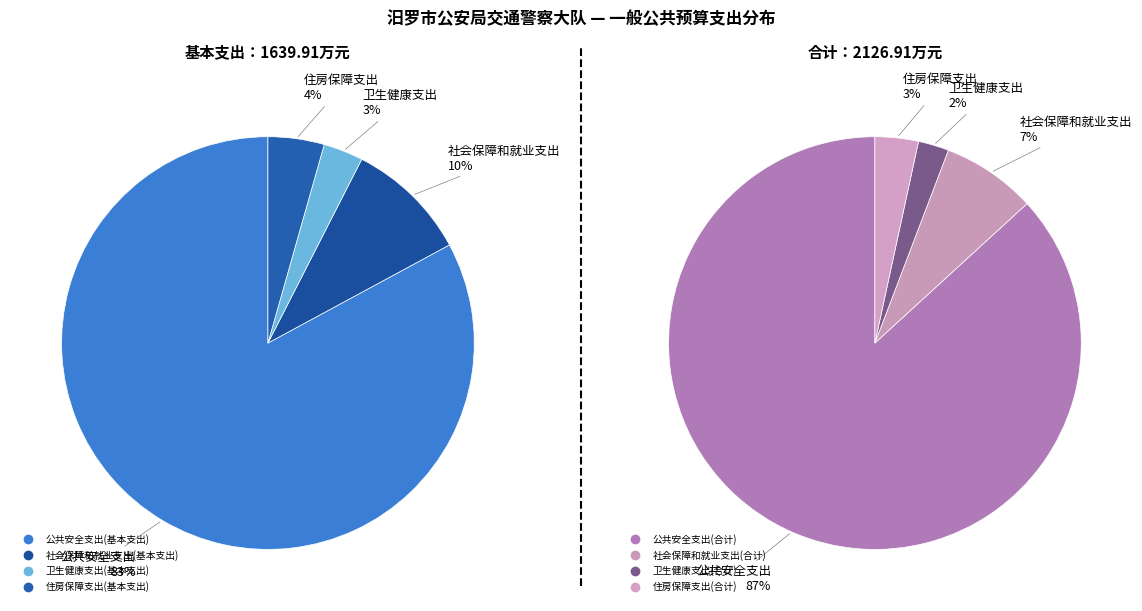

Which slice is the largest?

公共安全支出